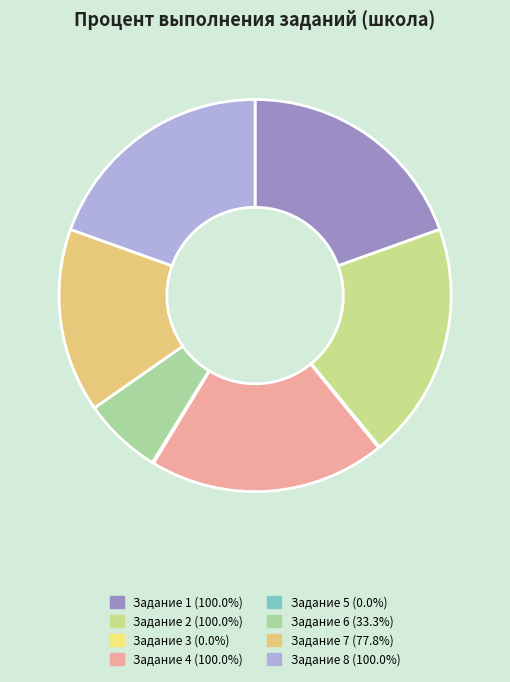

How many segments does this pie chart have?

8